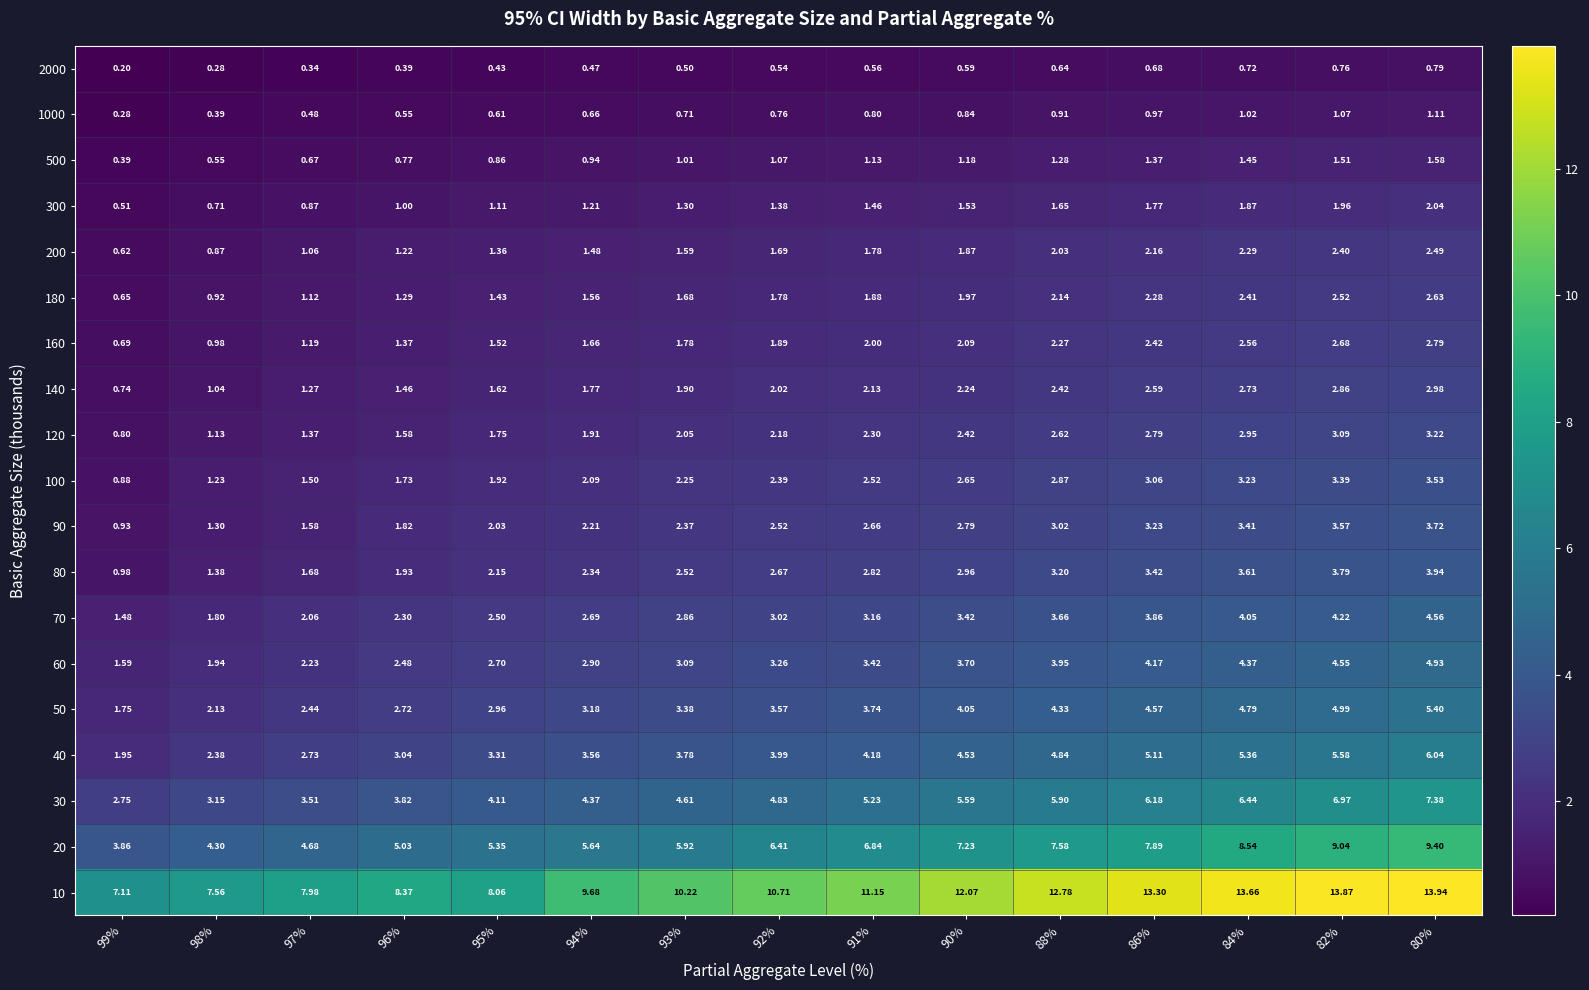

Which series has the widest spread of values?

10